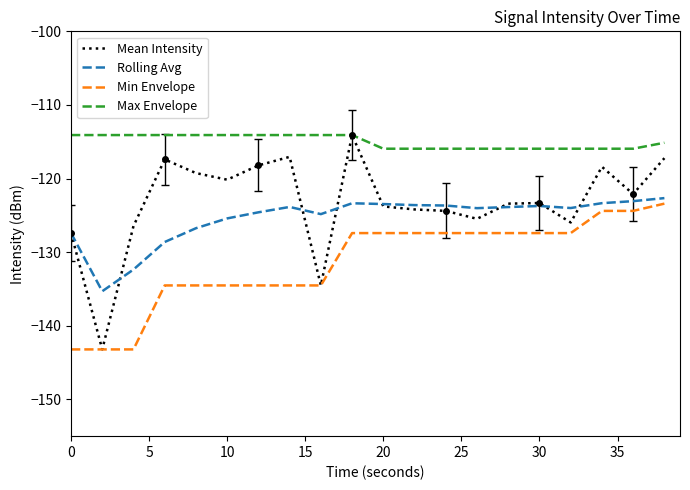

How many data points does each series have?

20